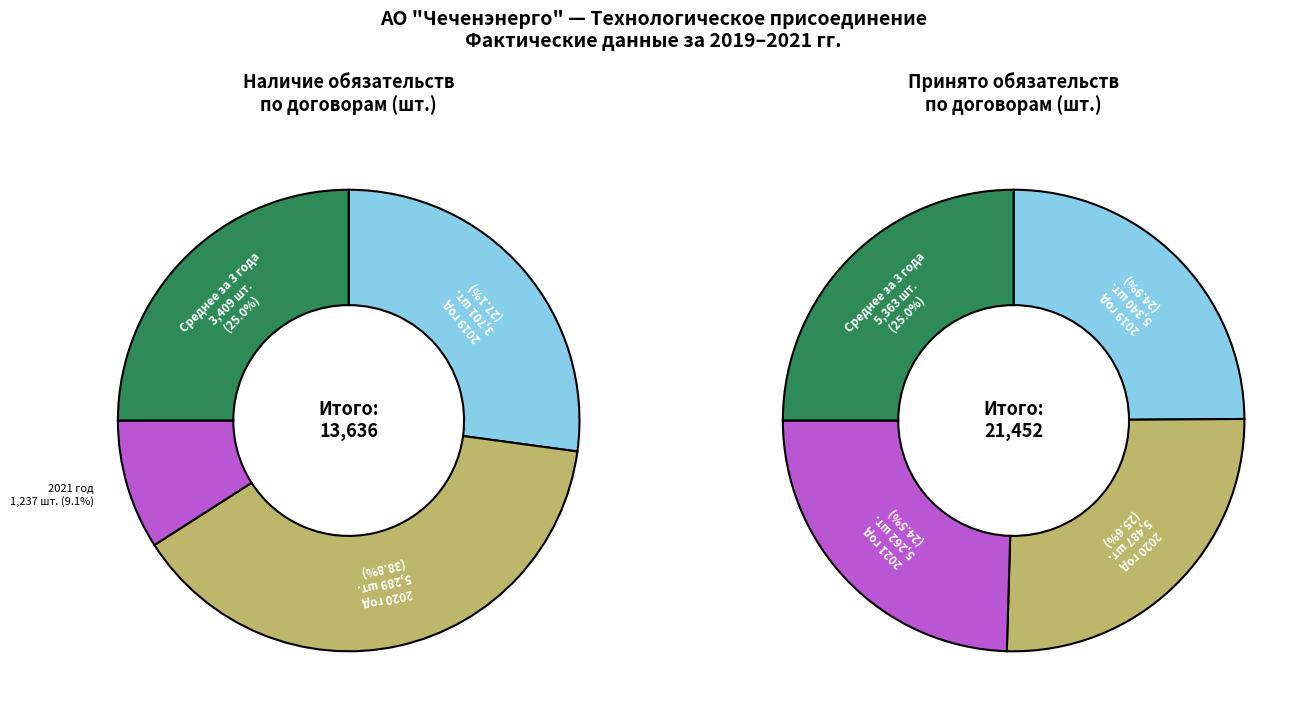

True or false: 2020 год accounts for 26% of the total.

True